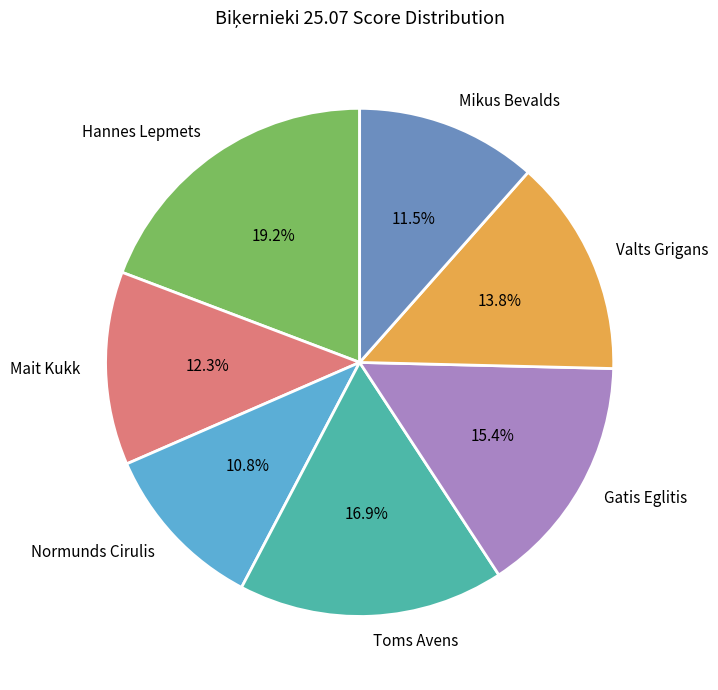

To the nearest percent, what portion does Normunds Cirulis represent?

11%